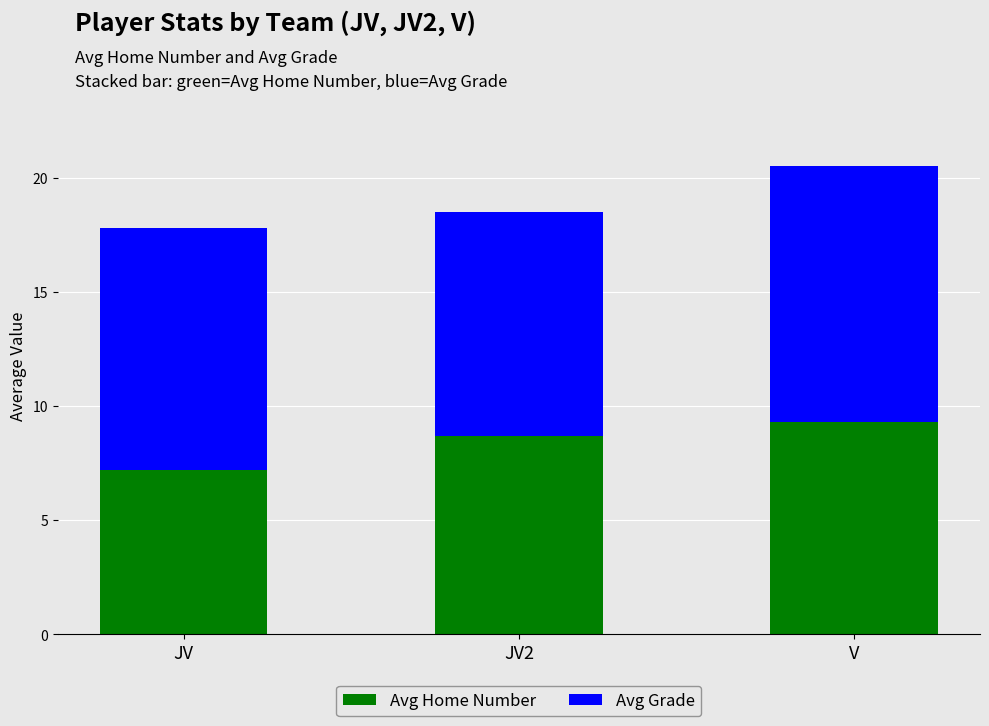

How many categories are shown in the chart?

3